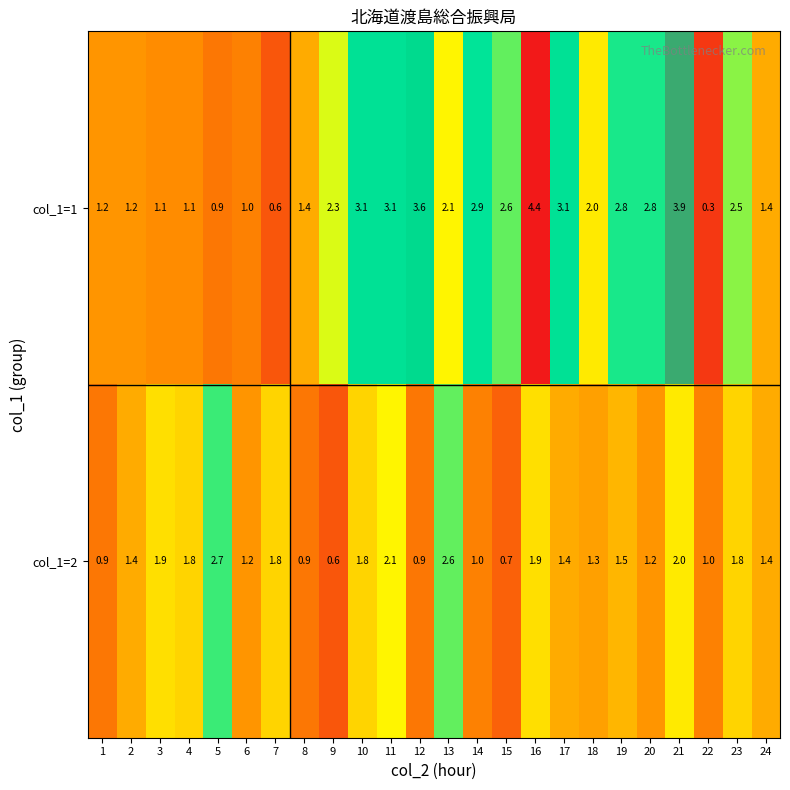

How many values in the col_1=2 series are below 1?

5